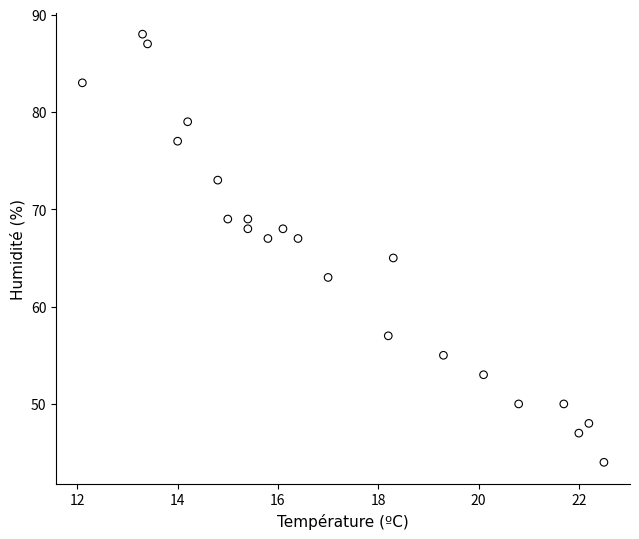

What is the range of Y values (max minus min)?

44